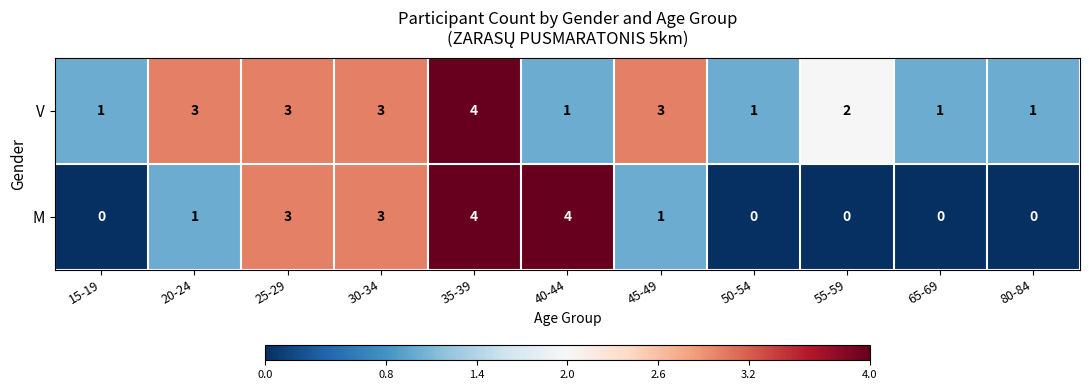

Reading left to right, extract all data points from this chart.

V: 15-19=1	20-24=3	25-29=3	30-34=3	35-39=4	40-44=1	45-49=3	50-54=1	55-59=2	65-69=1	80-84=1
M: 15-19=0	20-24=1	25-29=3	30-34=3	35-39=4	40-44=4	45-49=1	50-54=0	55-59=0	65-69=0	80-84=0